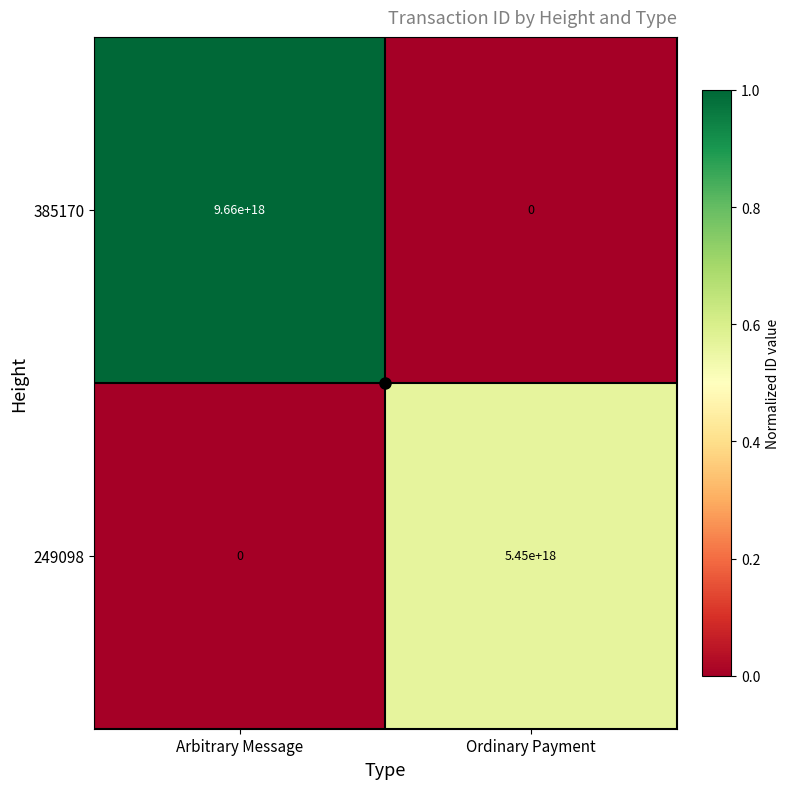

True or false: 385170 has a value of 4134163185970060800 at Ordinary Payment.

False